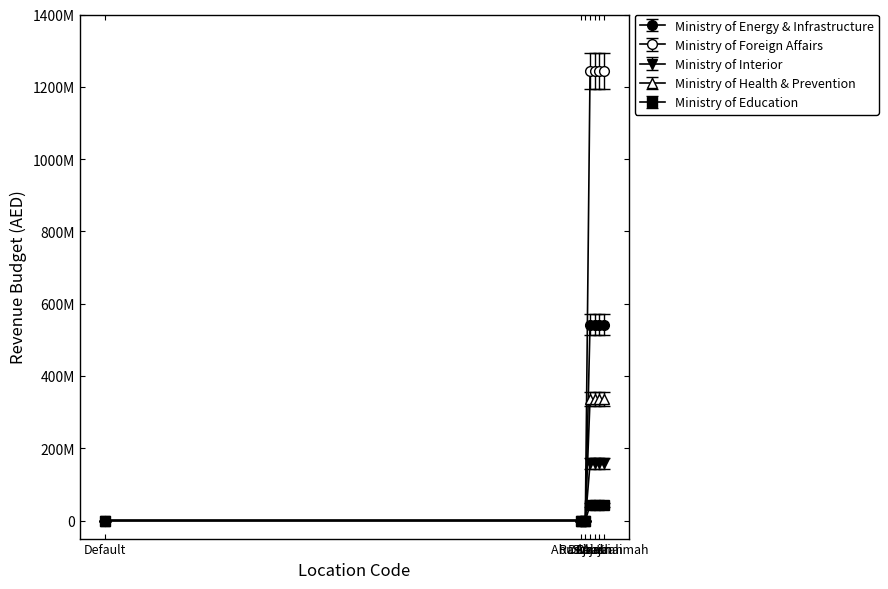

Is this an area chart (filled region under the line)?

No